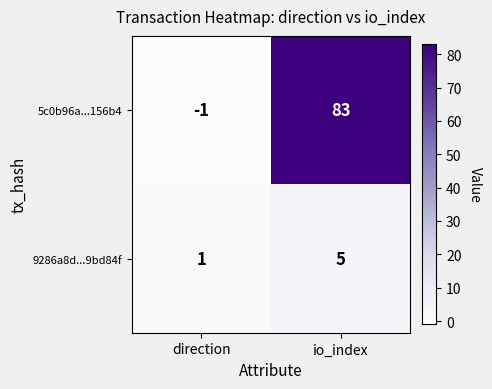

Which category has the highest value across all series?

io_index